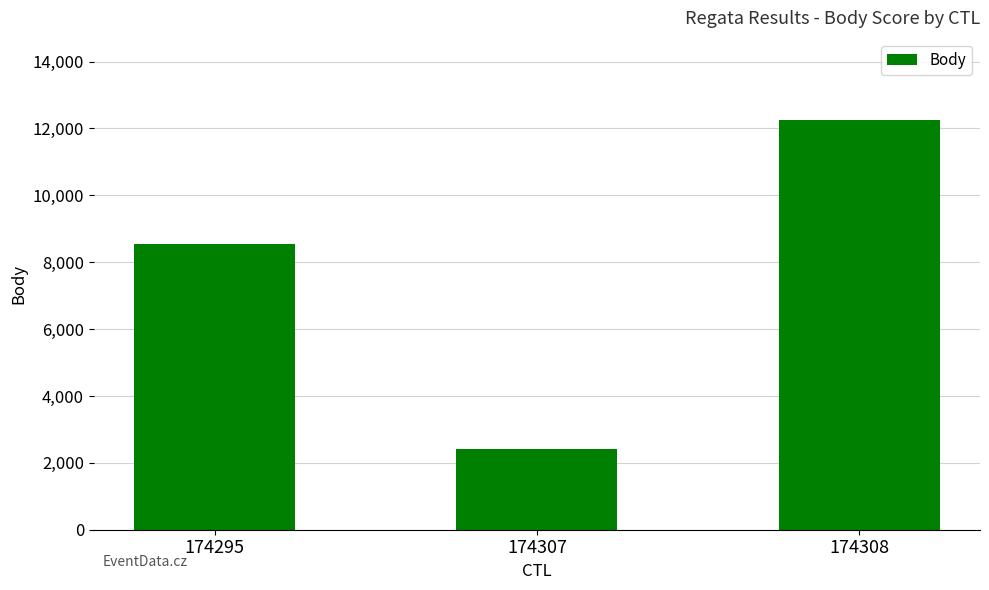

True or false: the data shows 2889 at 174295.

False